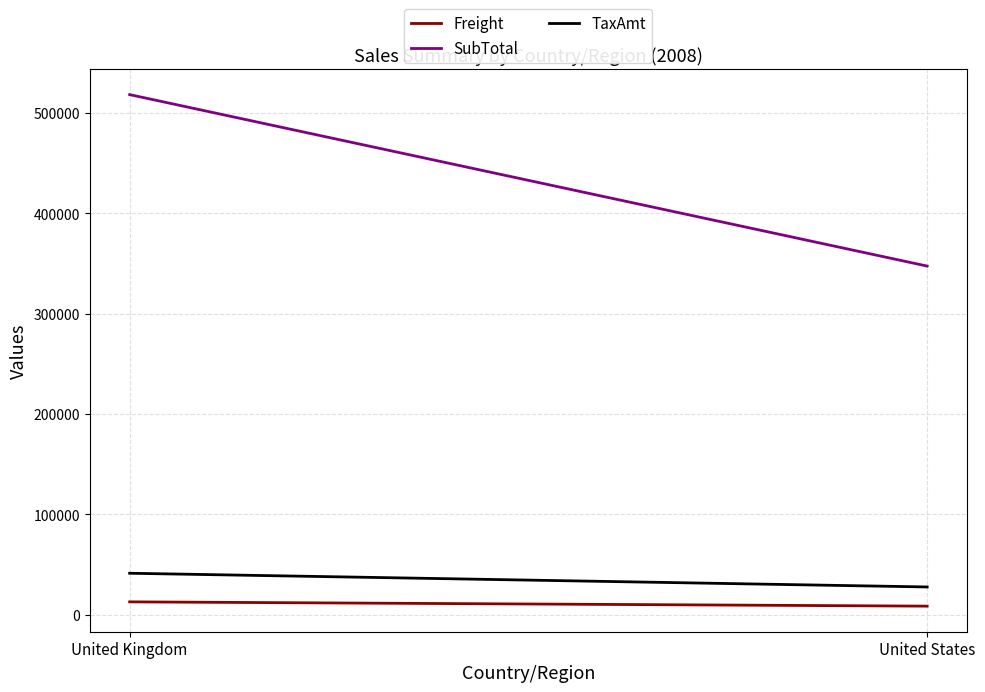

What is the greatest value displayed?

518096.4